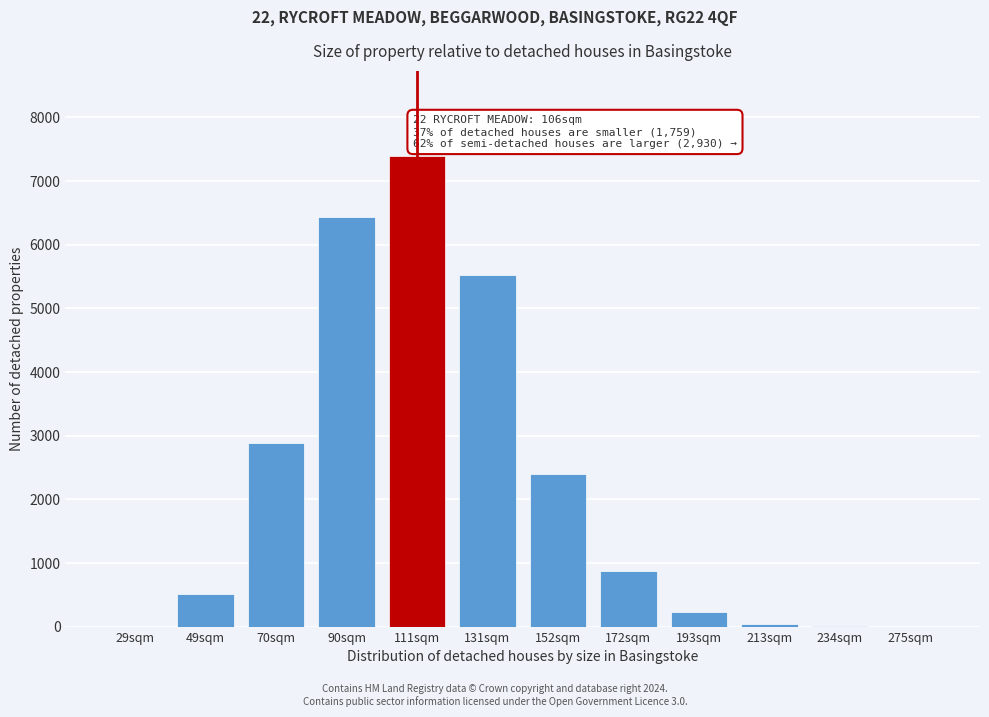

What is the ratio of the value at 172sqm to the value at 193sqm?

3.8